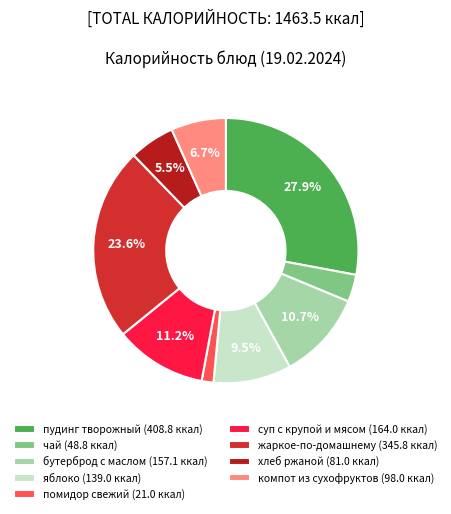

Which has a higher value, жаркое-по-домашнему or помидор свежий?

жаркое-по-домашнему